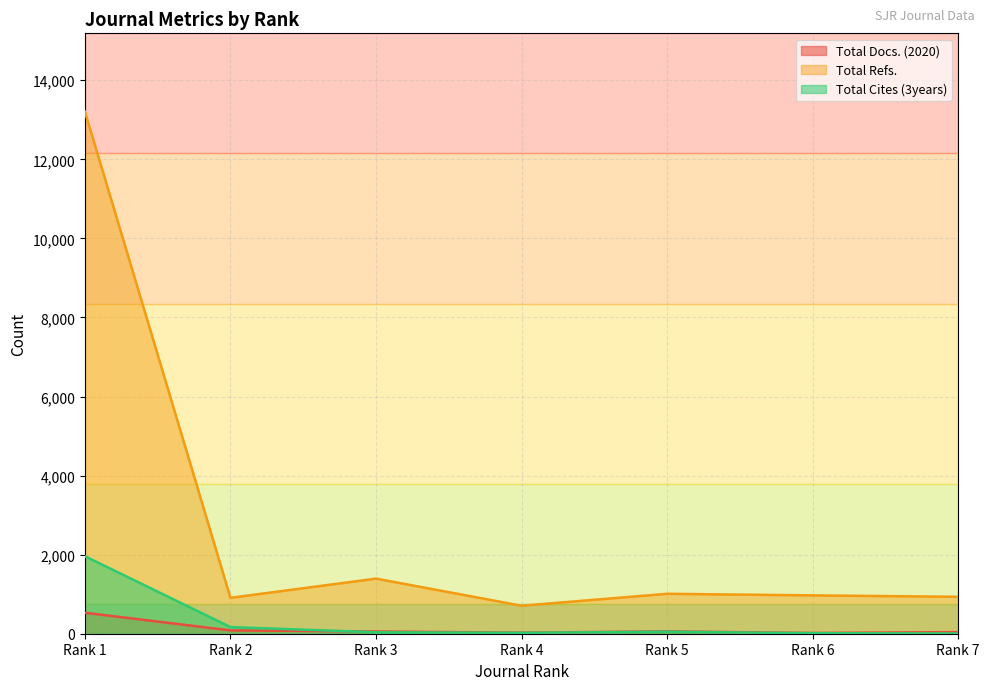

What is the total value across all series at Rank 5?

1121